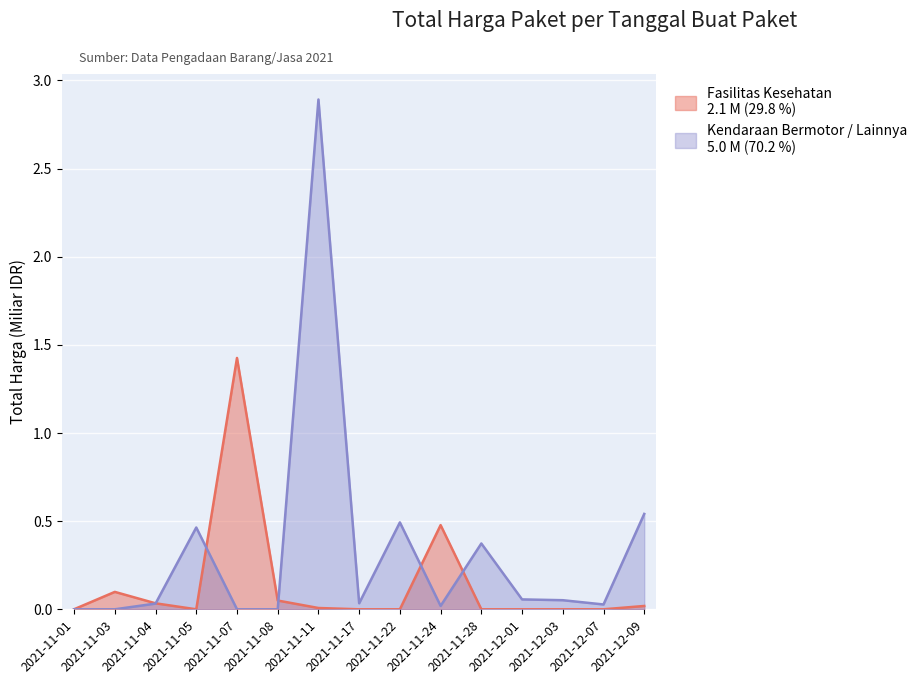

What is the maximum value for Kendaraan Bermotor / Lainnya?

2.9